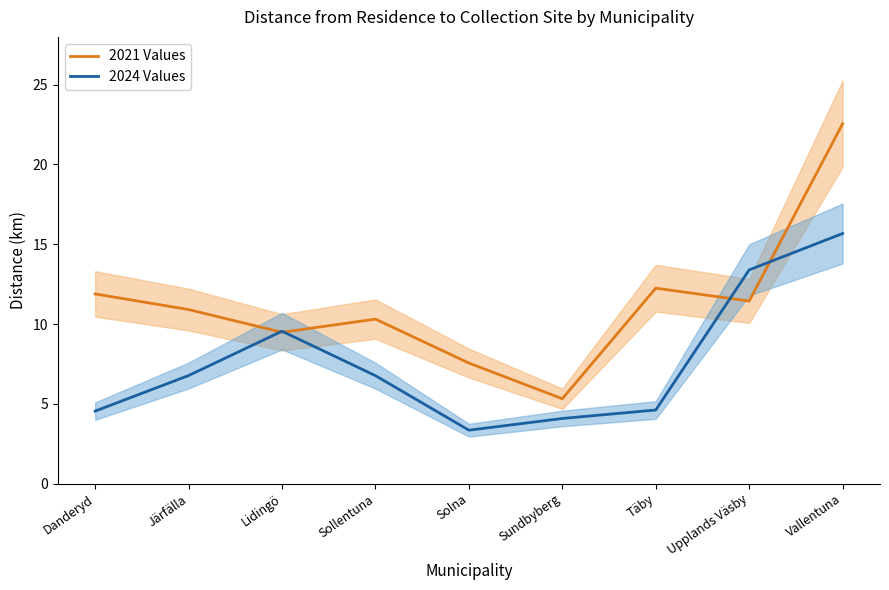

At how many categories does at least one series exceed 14?

1